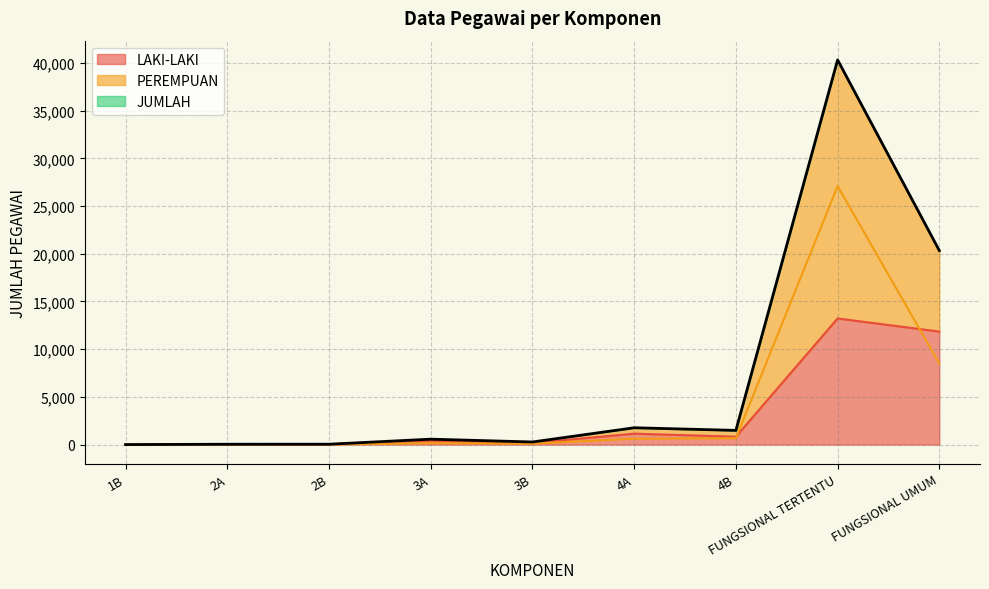

The value of LAKI-LAKI at 1B is 3. True or false?

False